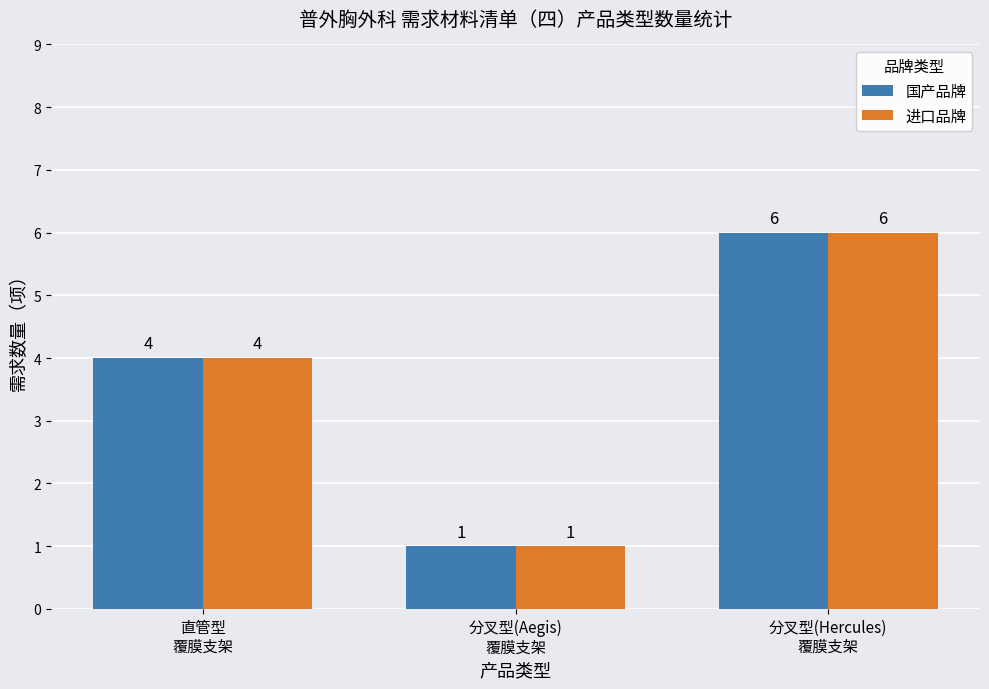

What is the highest value of the 国产品牌 series?

6